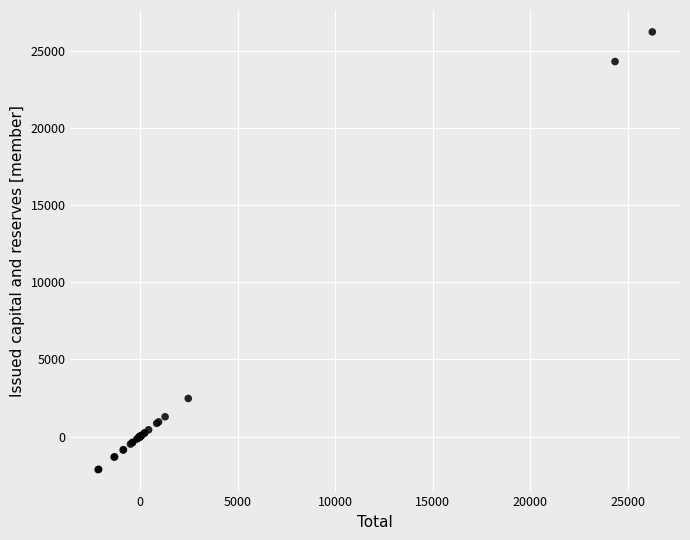

What Y value in the scatter plot is closest to 12046?

2469